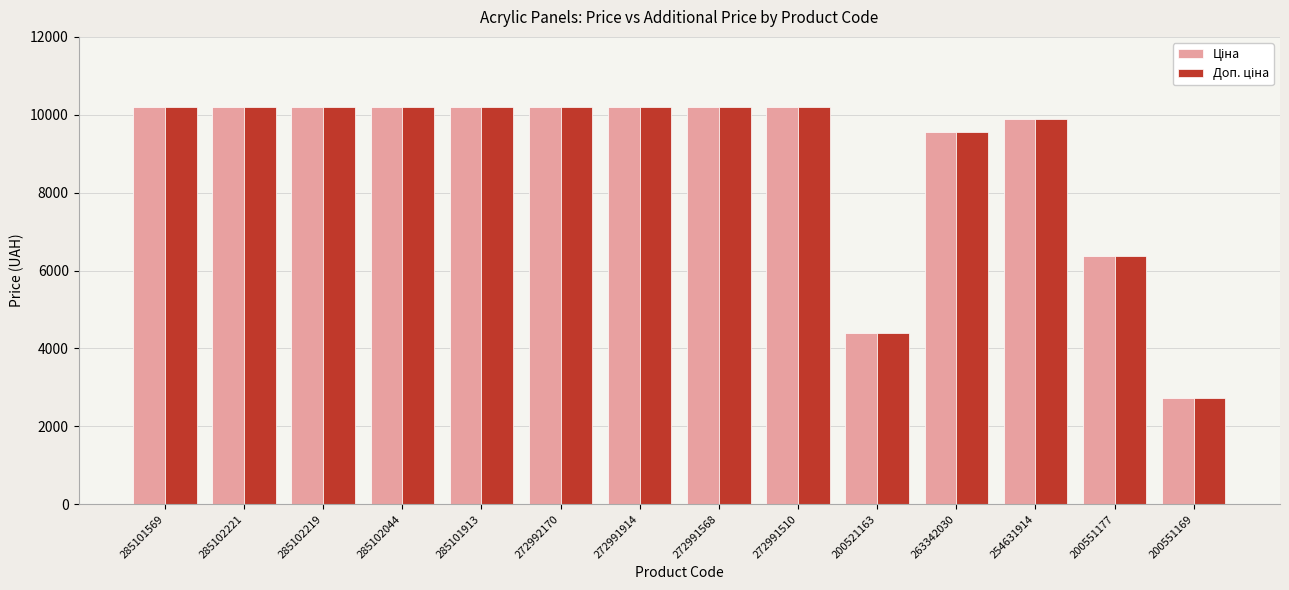

What is the total value across all series at 285102221?

20393.3